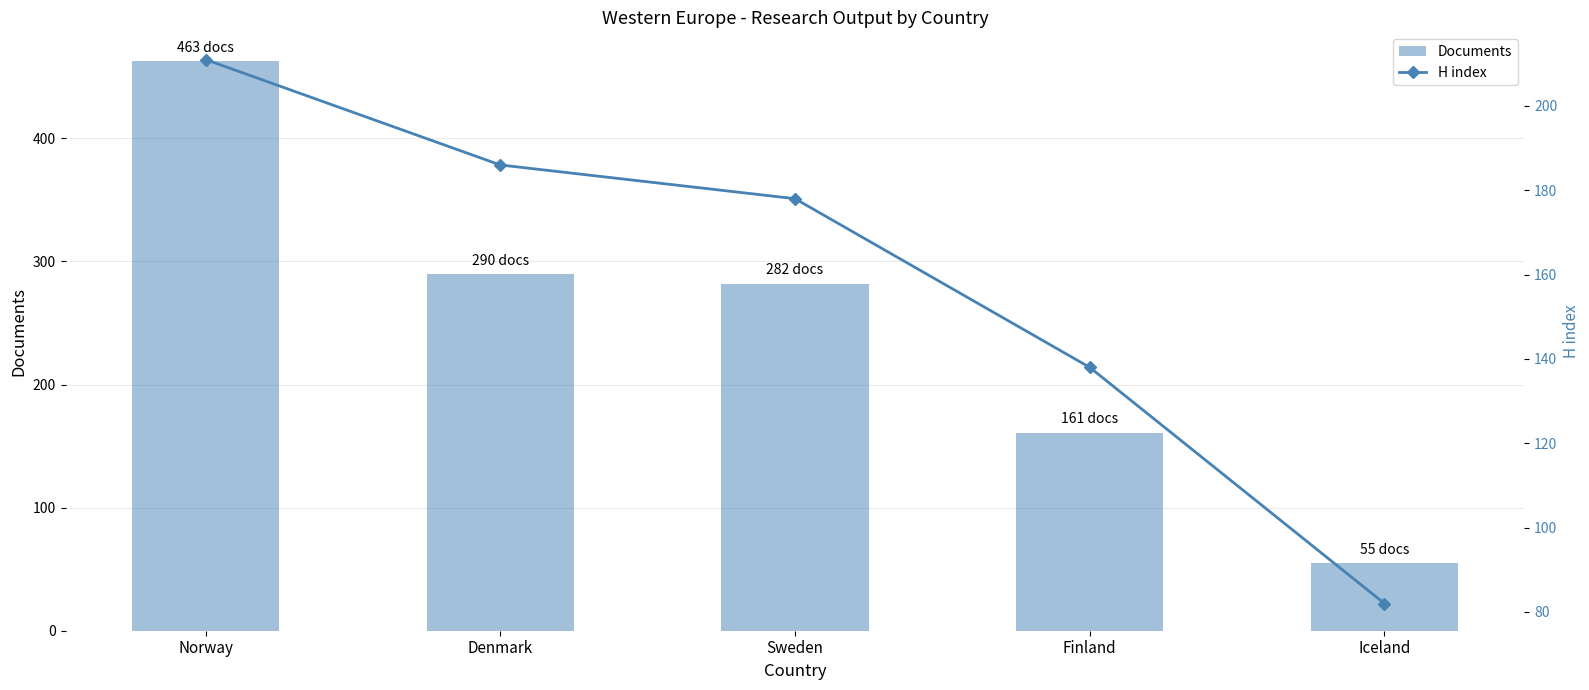

What is the lowest value of the H index series?

82